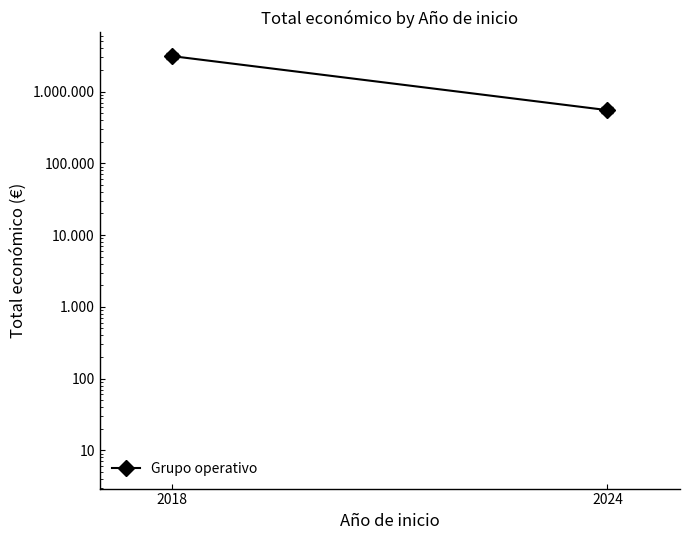

What is the value of the 2nd point from the left?

550111